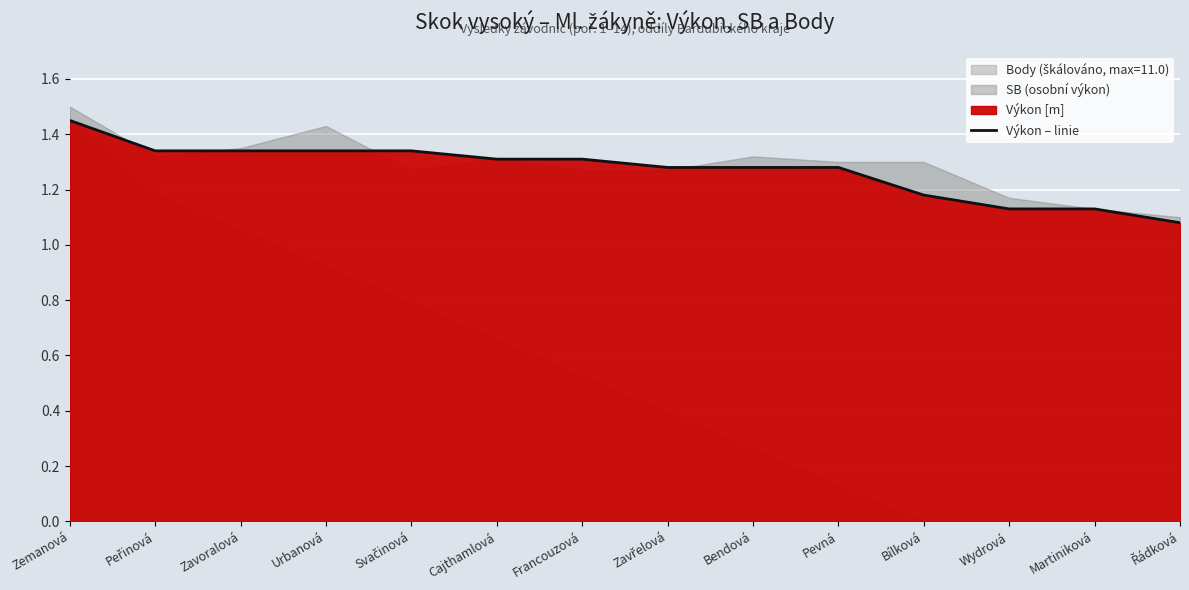

List the labels in order of value, largest first.

Zemanová, Peřinová, Zavoralová, Urbanová, Svačinová, Cajthamlová, Francouzová, Zavřelová, Bendová, Pevná, Bílková, Wydrová, Martiniková, Řádková